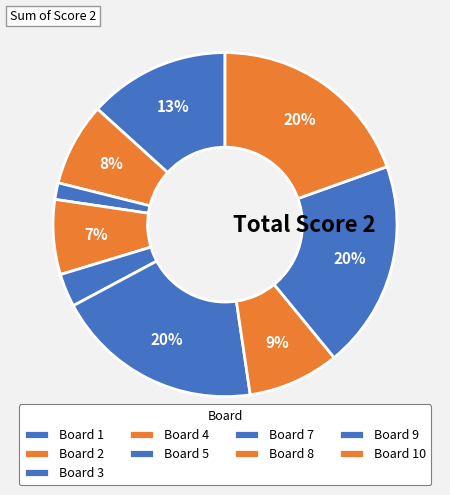

To the nearest percent, what is the difference between the largest and smallest slice percentages?

18%